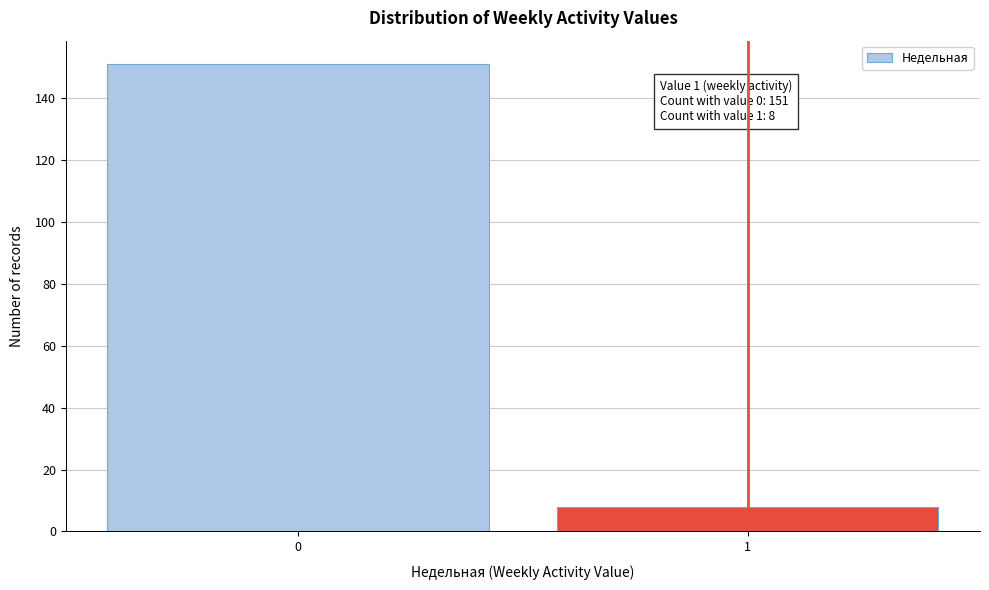

Reading left to right, what are all the values shown in this chart?

151	8